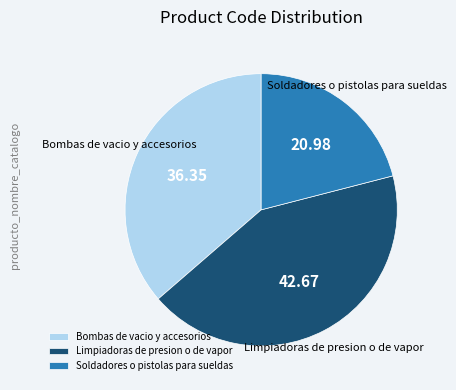

Is Bombas de vacio y accesorios the majority of the pie?

No